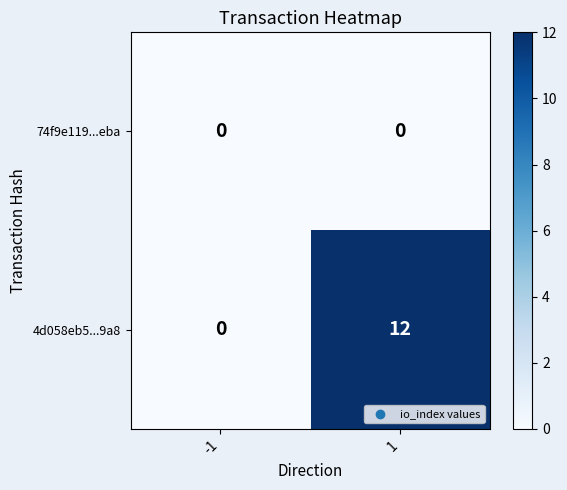

The value of 4d058eb5...9a8 at 1 is 12. True or false?

True